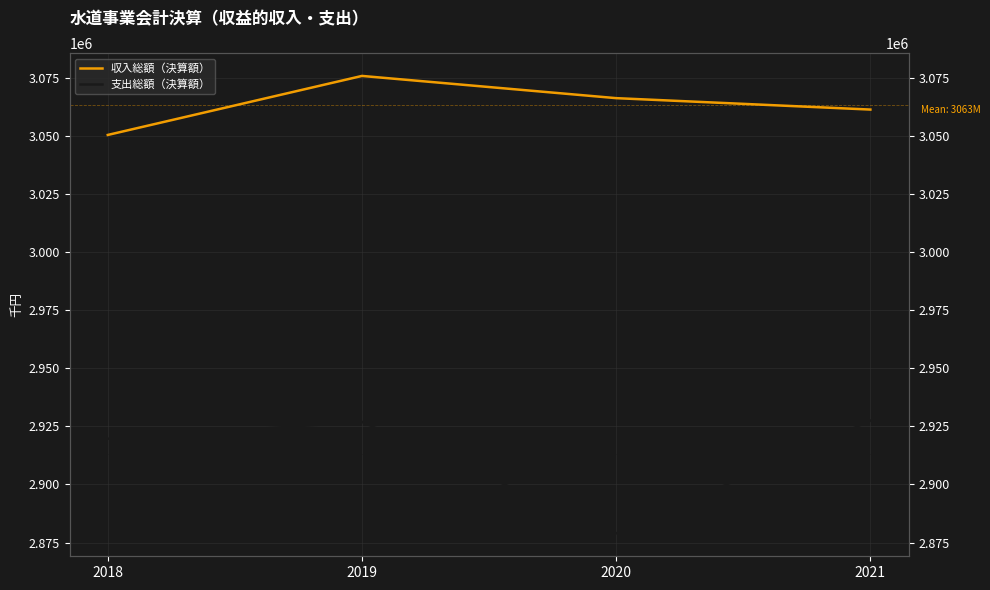

At which category does the chart reach its minimum across all series?

2020